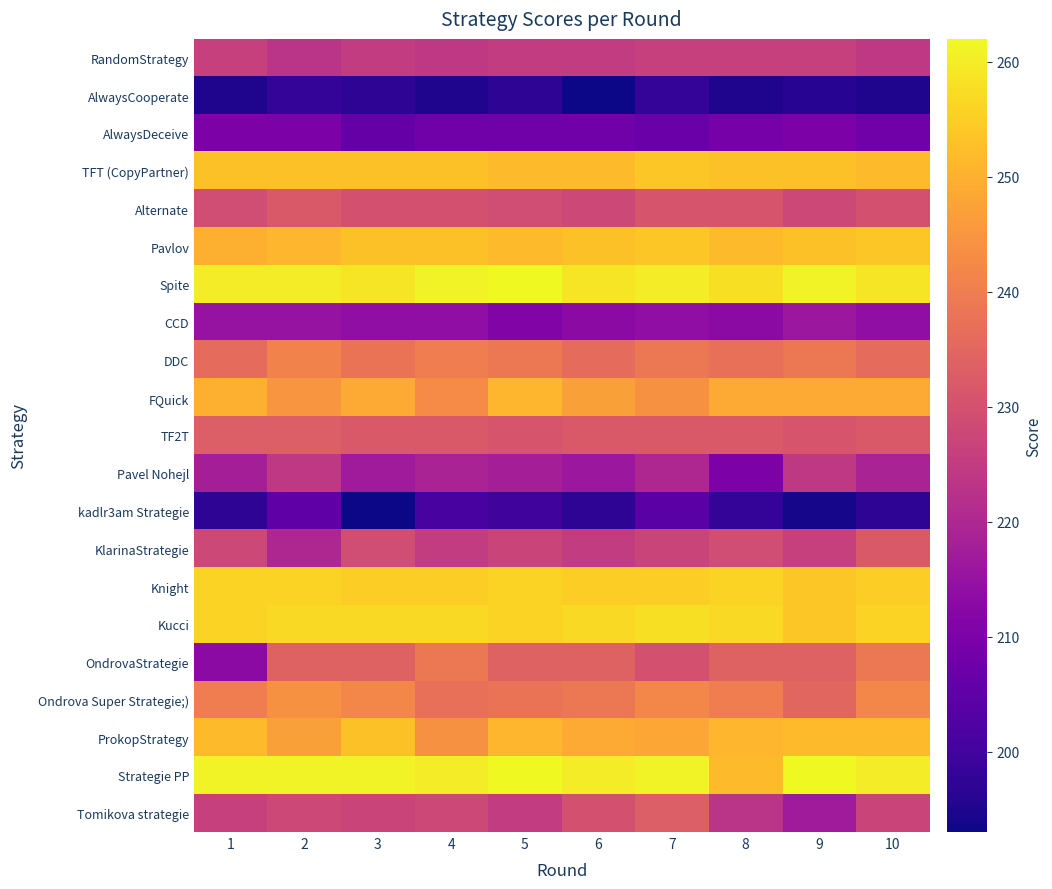

Which series has the largest total across all categories?

Strategie PP